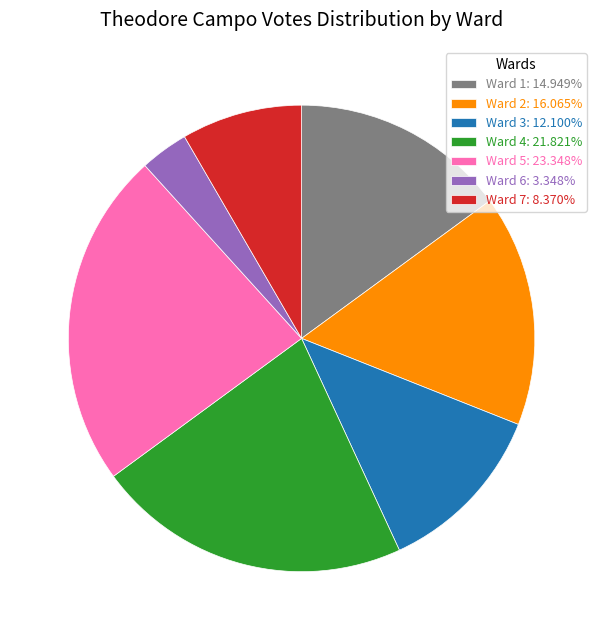

What is the ratio of the value at Ward 4 to the value at Ward 3?

1.8